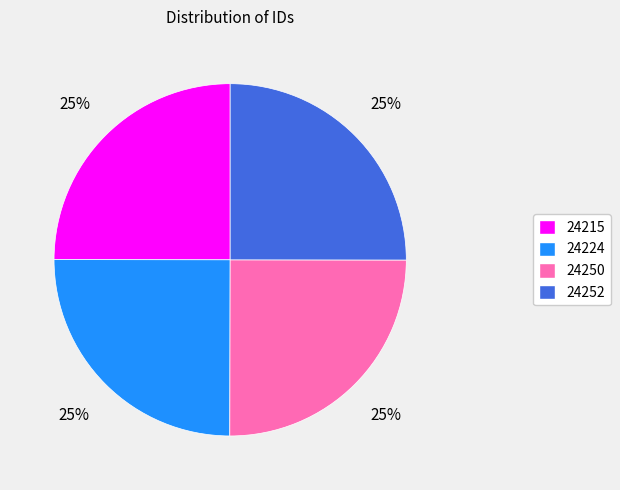

Is 24252 the majority of the pie?

No